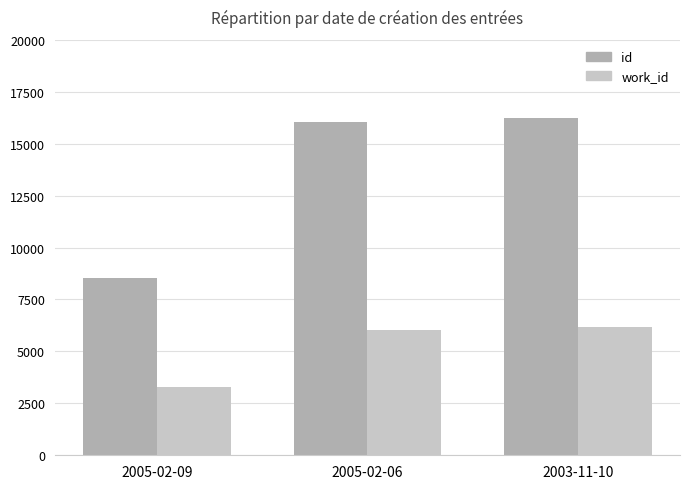

At which category does the chart reach its minimum across all series?

2005-02-09